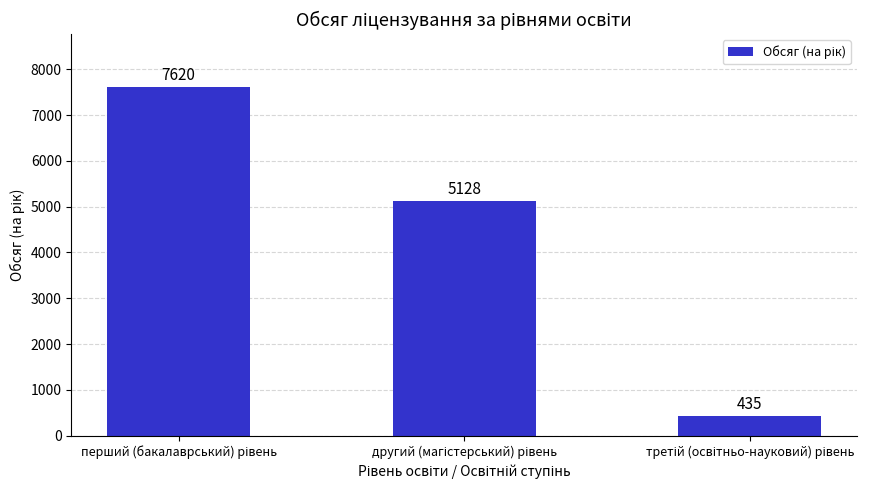

What is the smallest value displayed?

435